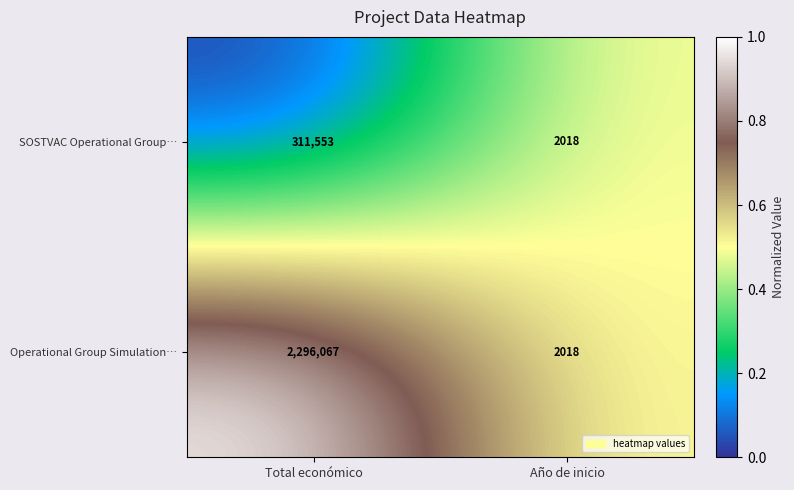

What value does the Operational Group Simulation… series have at Año de inicio, to the nearest 50?

2000